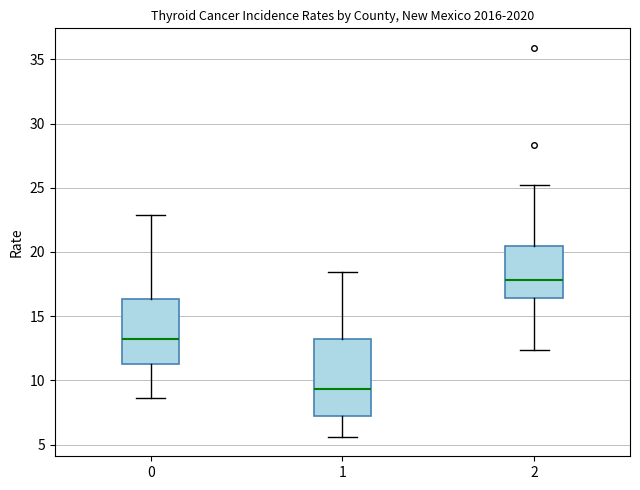

Reading left to right, read every box against the y-axis: the position of its median line, the range the box covers, and the ends of its whiskers. The values are not printed on the chart, so give them approximately, as read against the axis.

0: median 13.0, box 11.5 to 16.5, whiskers 8.5 to 23.0
1: median 9.5, box 7.5 to 13.0, whiskers 5.5 to 18.5
2: median 18.0, box 16.5 to 20.5, whiskers 12.5 to 25.0